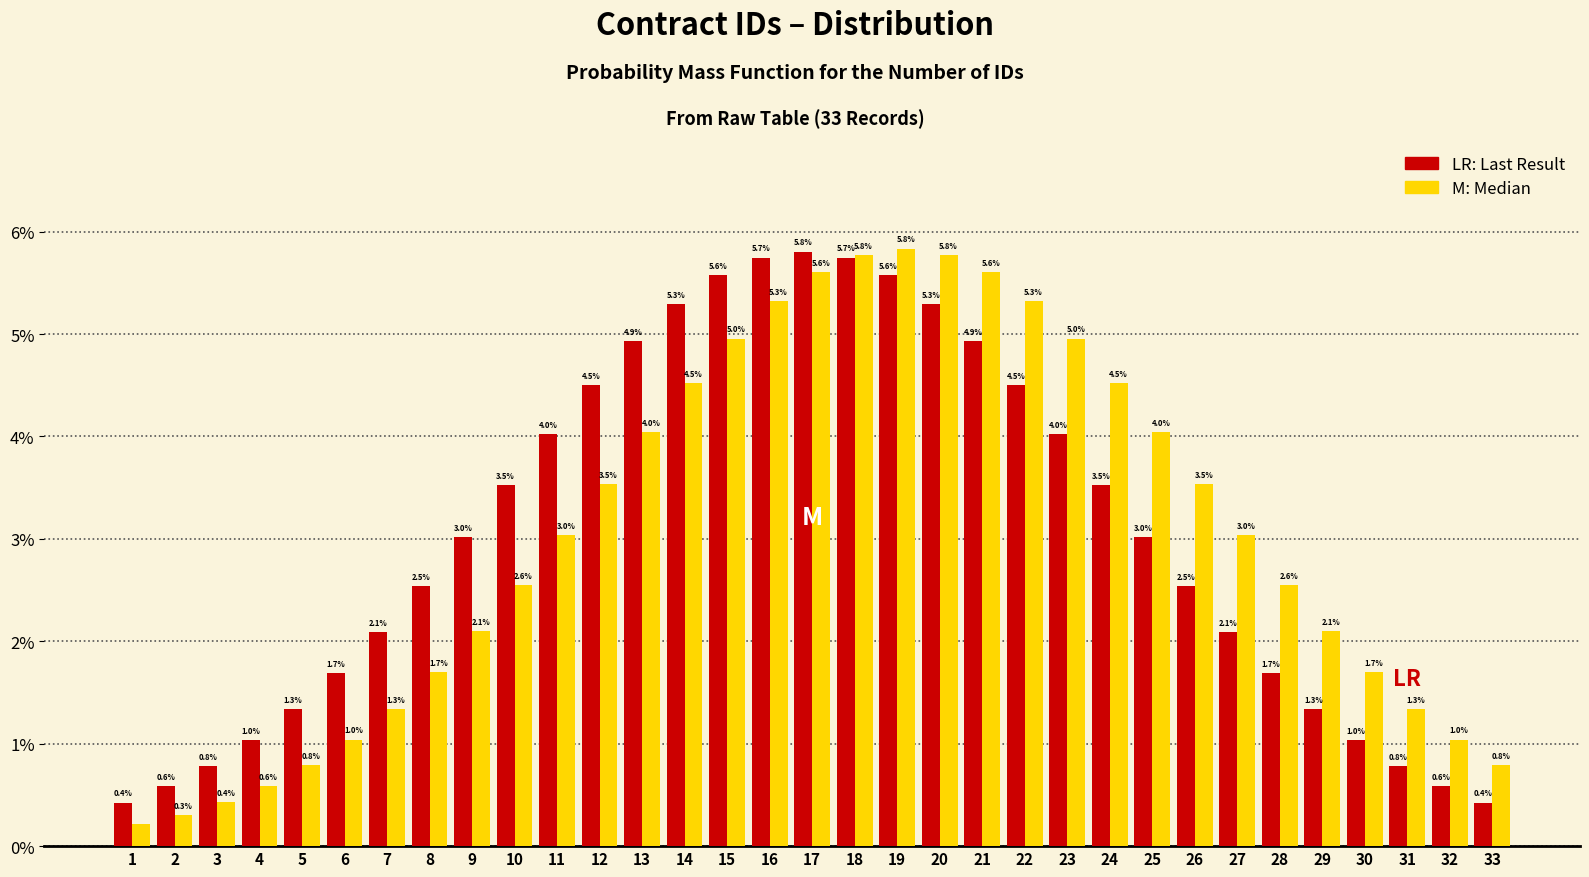

What is the difference between the highest and lowest values at 20?

0.5